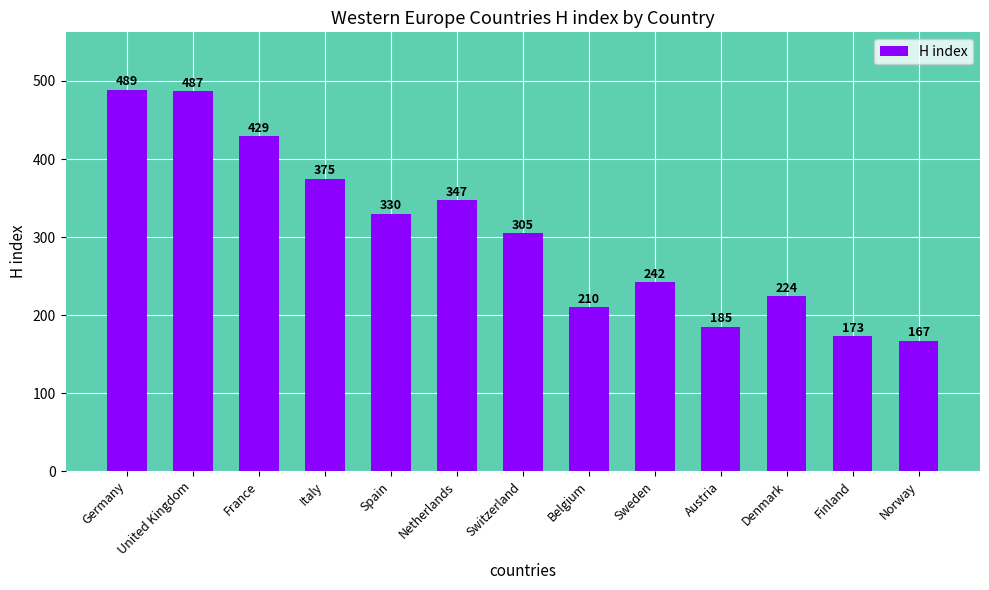

What is the label of the 11th bar from the left?

Denmark